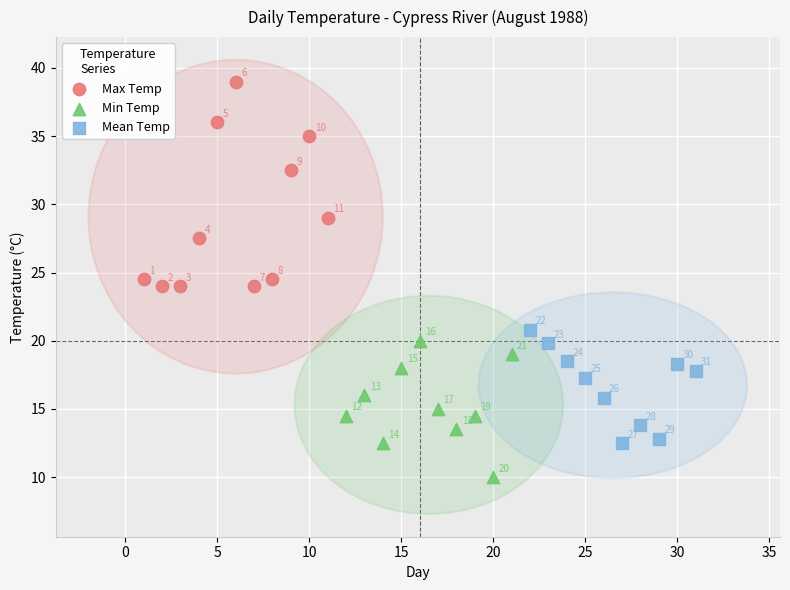

Which series has the largest Y range (max minus min)?

Max Temp